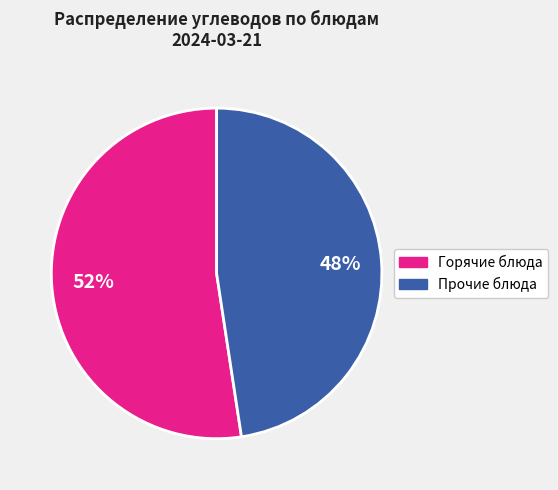

To the nearest percent, what is the average slice percentage?

50%